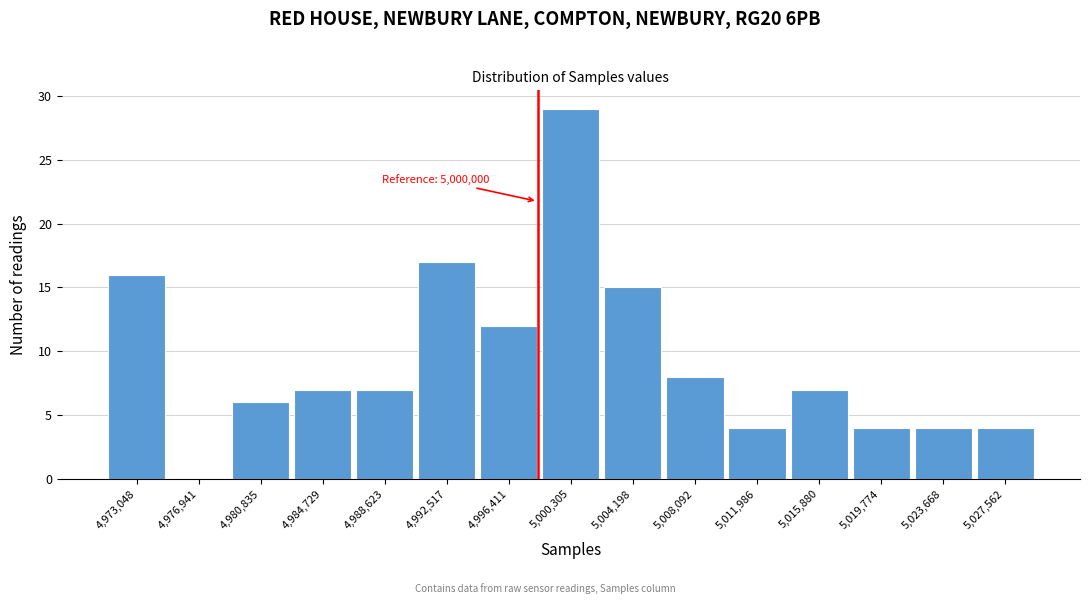

Reading left to right, what are all the values shown in this chart?

4,973,048=16	4,976,941=0	4,980,835=6	4,984,729=7	4,988,623=7	4,992,517=17	4,996,411=12	5,000,305=29	5,004,198=15	5,008,092=8	5,011,986=4	5,015,880=7	5,019,774=4	5,023,668=4	5,027,562=4